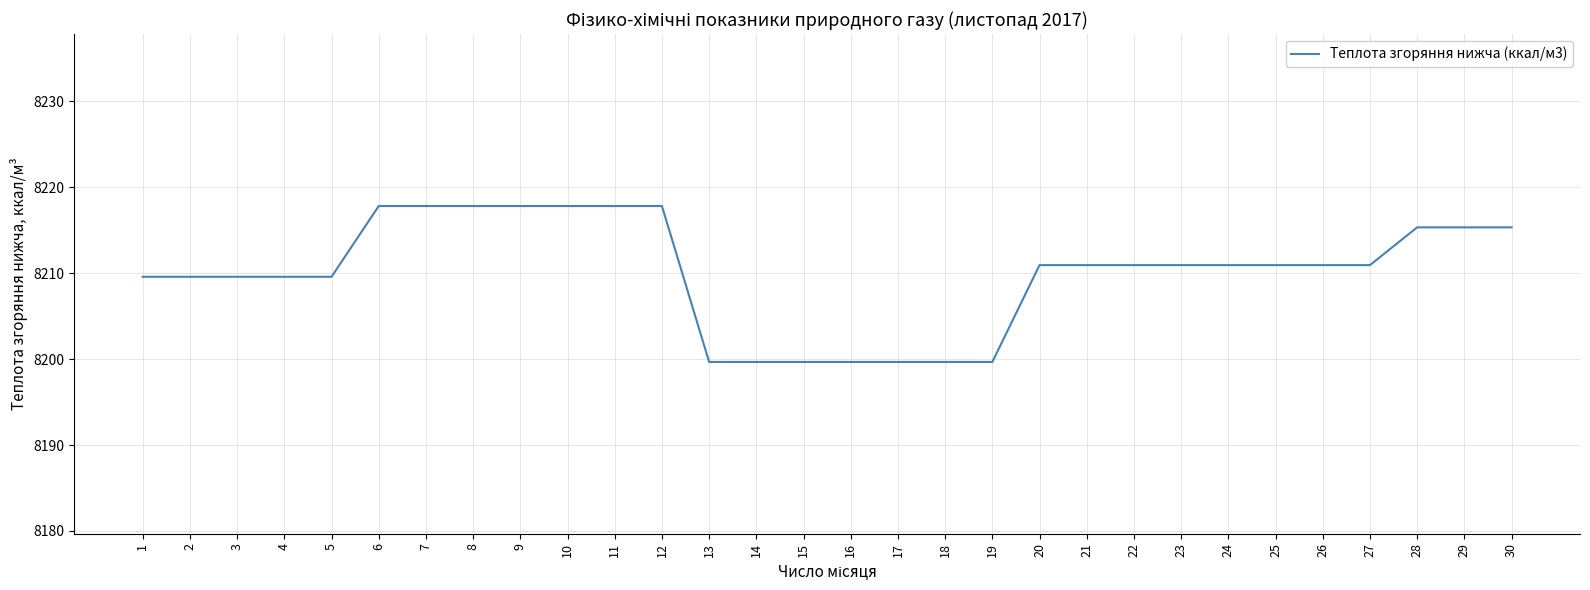

What is the difference between the values at 12 and 18?

18.2